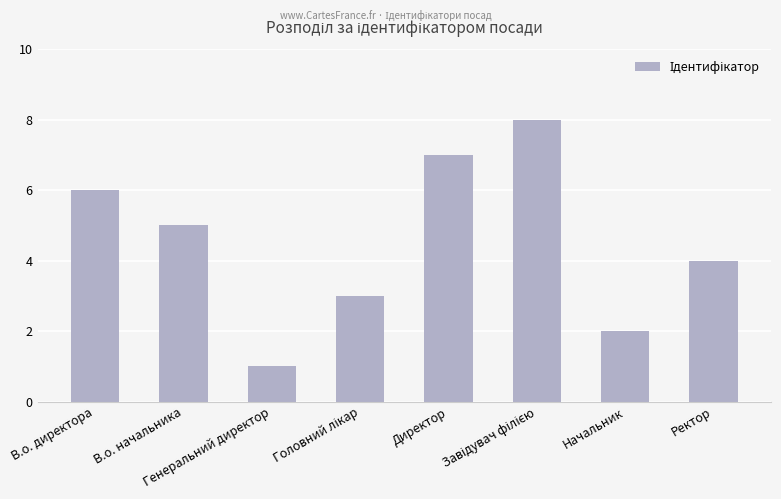

What is the sum of all values?

36